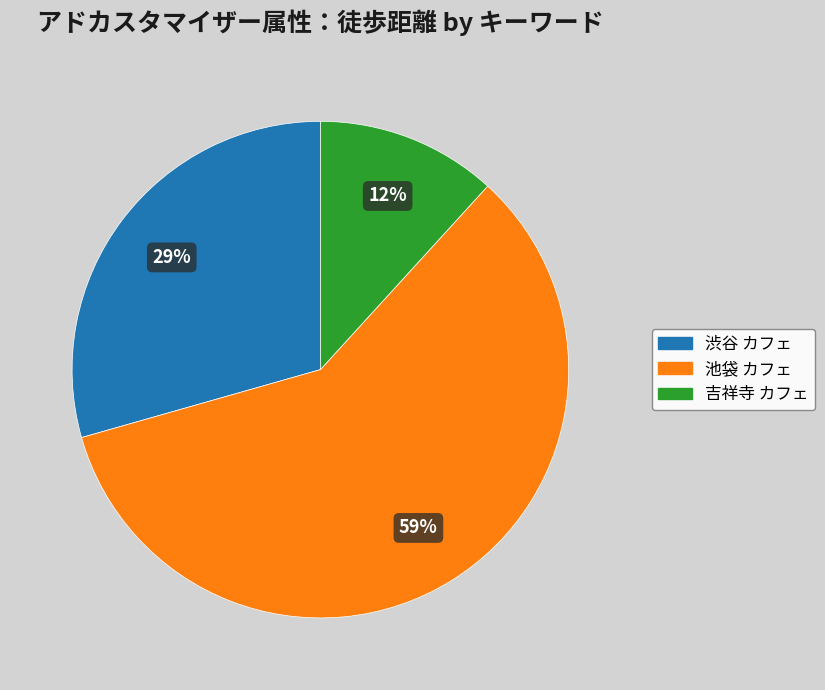

Combined, do 吉祥寺 カフェ and 渋谷 カフェ account for over 50%?

No